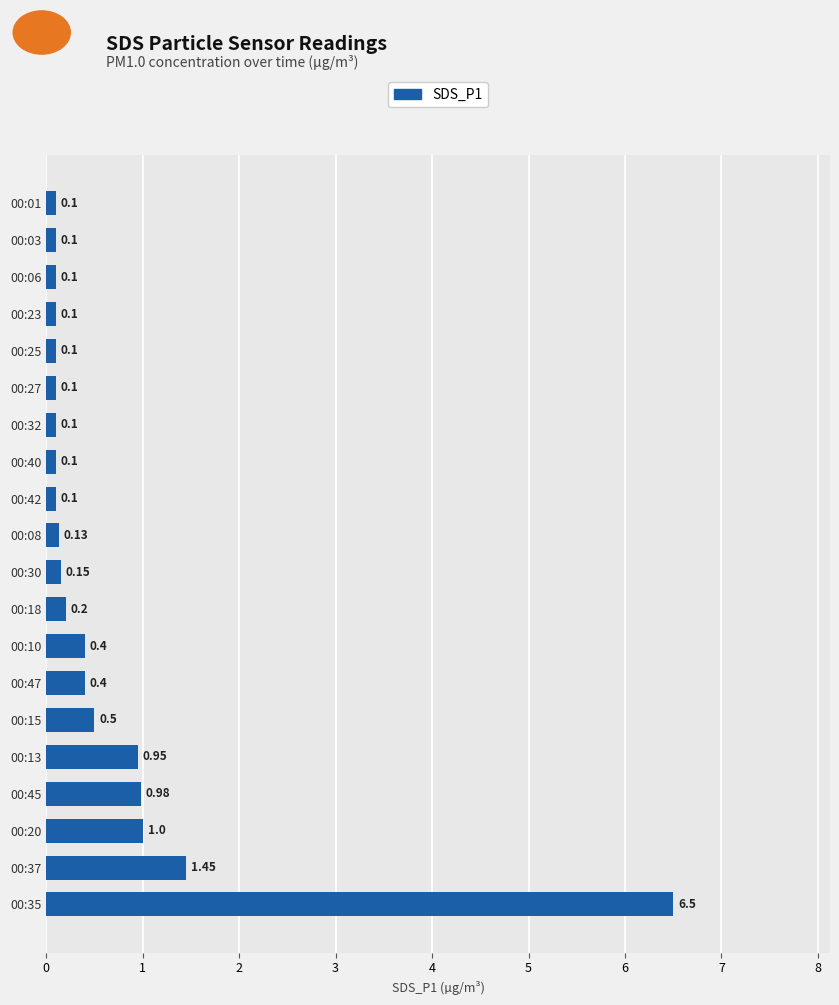

What is the average value?

0.7